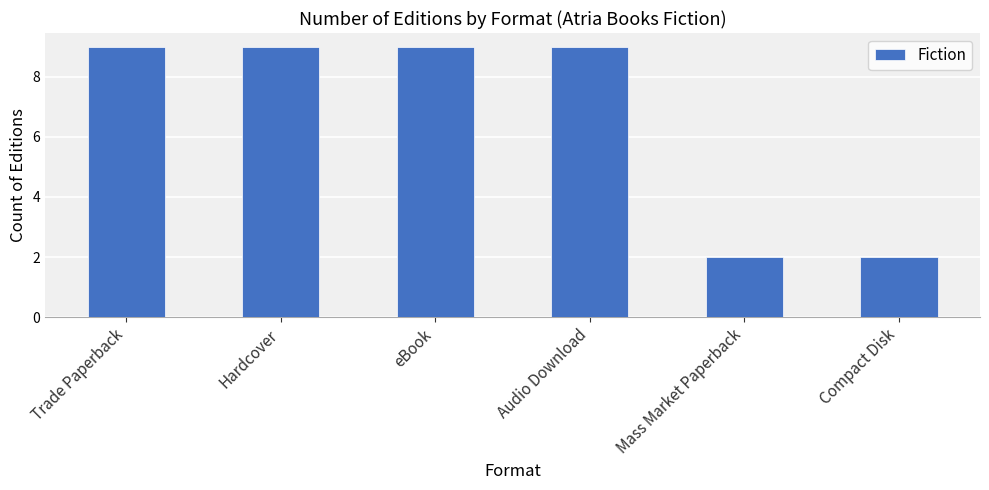

Reading left to right, extract all data points from this chart.

Trade Paperback=9	Hardcover=9	eBook=9	Audio Download=9	Mass Market Paperback=2	Compact Disk=2